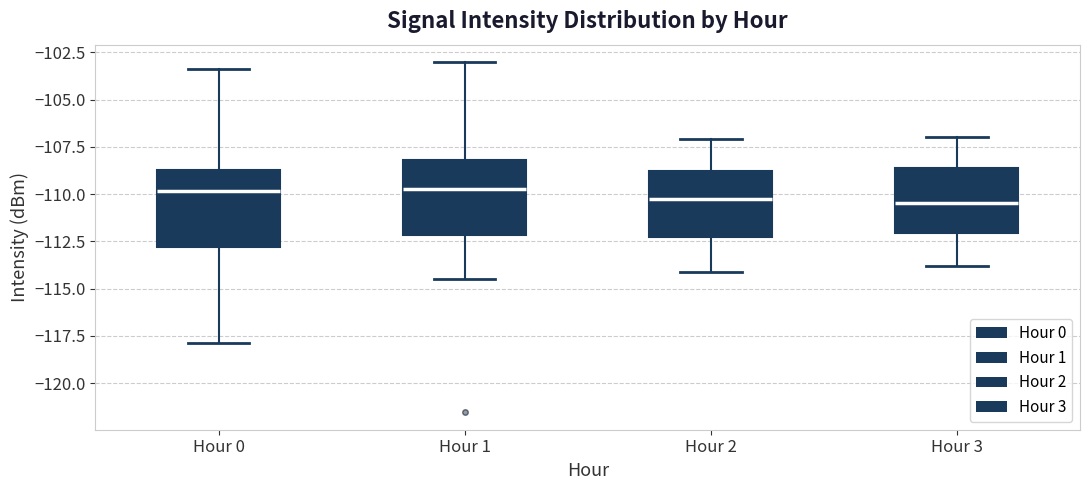

Reading left to right, transcribe this box plot: for each box, give where its median line is, the range the box spans, and where its two whiskers end, as read against the y-axis. The values are not printed on the chart, so give them approximately, as read against the axis.

Hour 0: median -110.0, box -113.0 to -108.5, whiskers -118.0 to -103.5
Hour 1: median -109.5, box -112.0 to -108.0, whiskers -114.5 to -103.0
Hour 2: median -110.0, box -112.0 to -108.5, whiskers -114.0 to -107.0
Hour 3: median -110.5, box -112.0 to -108.5, whiskers -114.0 to -107.0